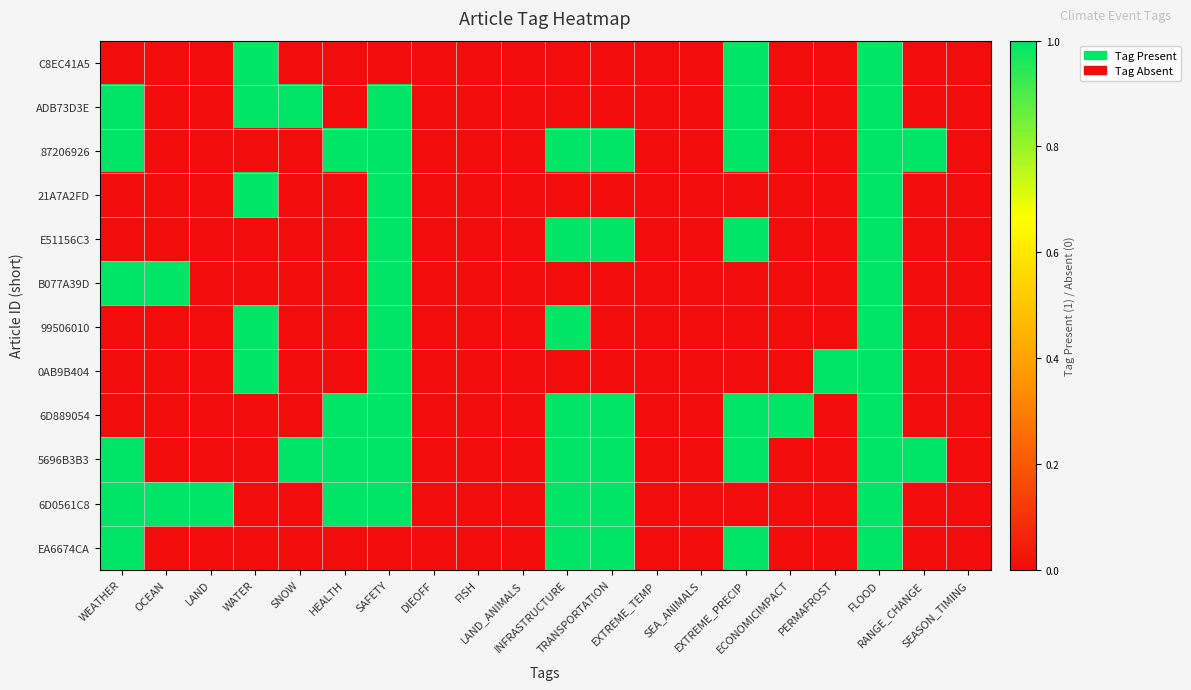

At WATER, list the series in order from largest to smallest.

C8EC41A5, ADB73D3E, 21A7A2FD, 99506010, 0AB9B404, 87206926, E51156C3, B077A39D, 6D889054, 5696B3B3, 6D0561C8, EA6674CA